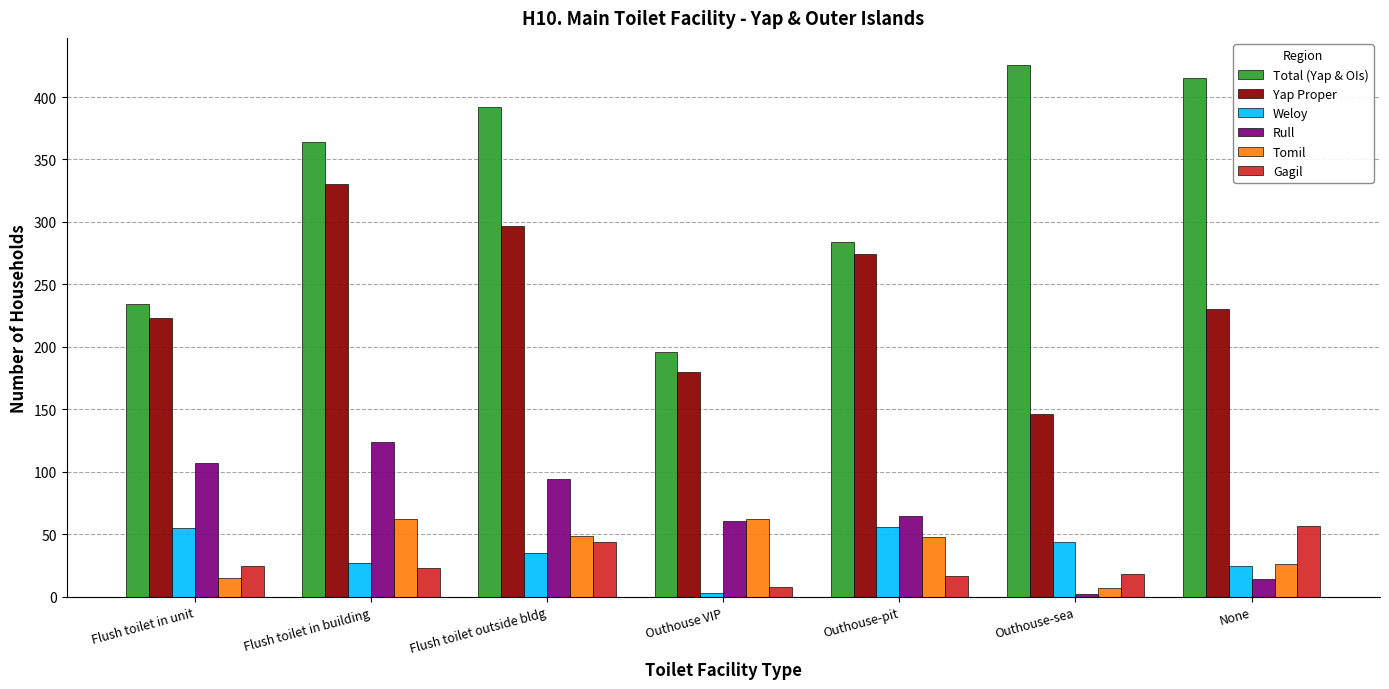

What is the difference between the maximum and minimum values in the Yap Proper series?

184